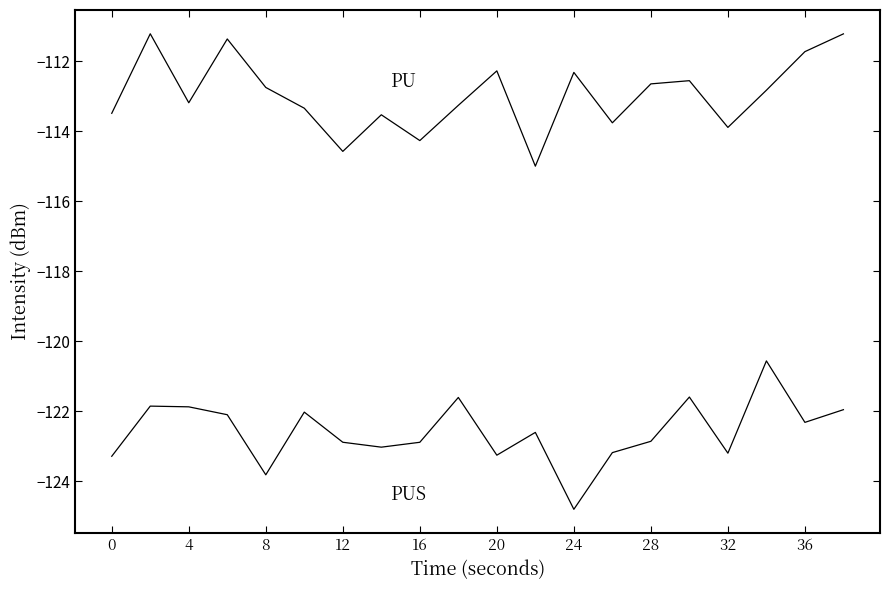

Is this an area chart (filled region under the line)?

No